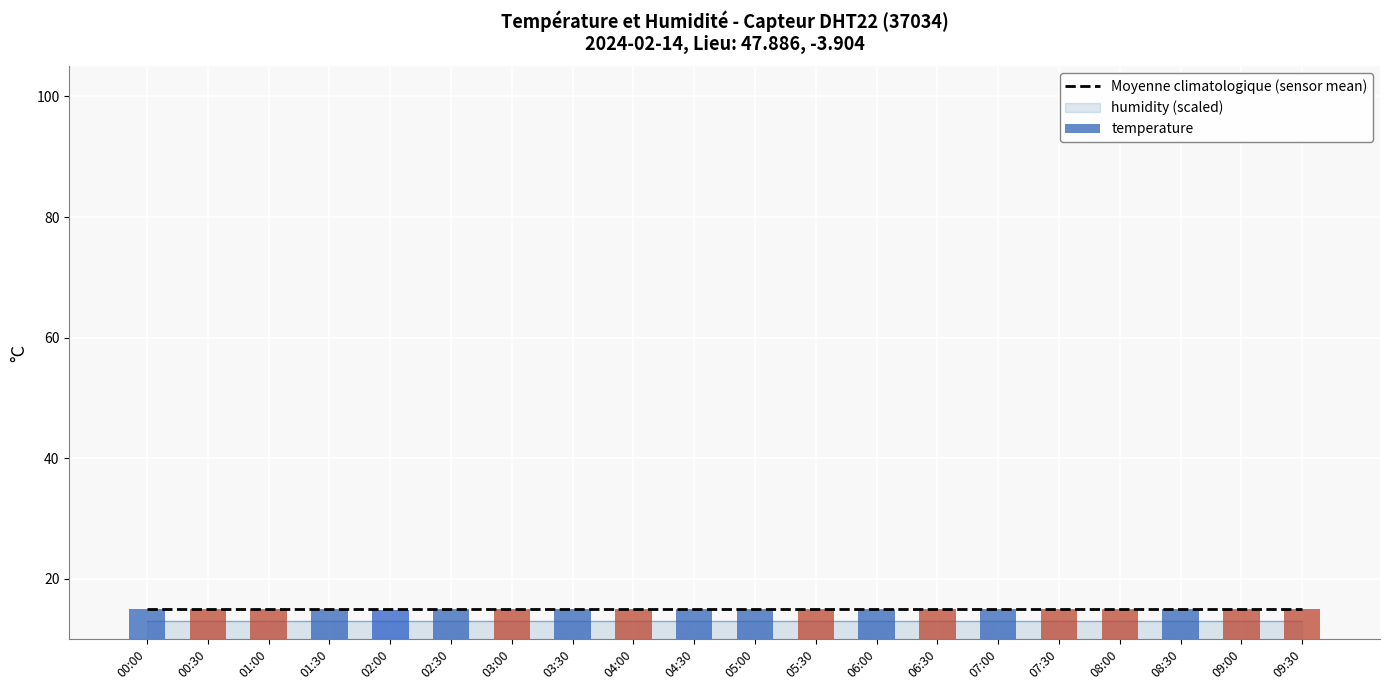

At how many categories does at least one series exceed 14?

20